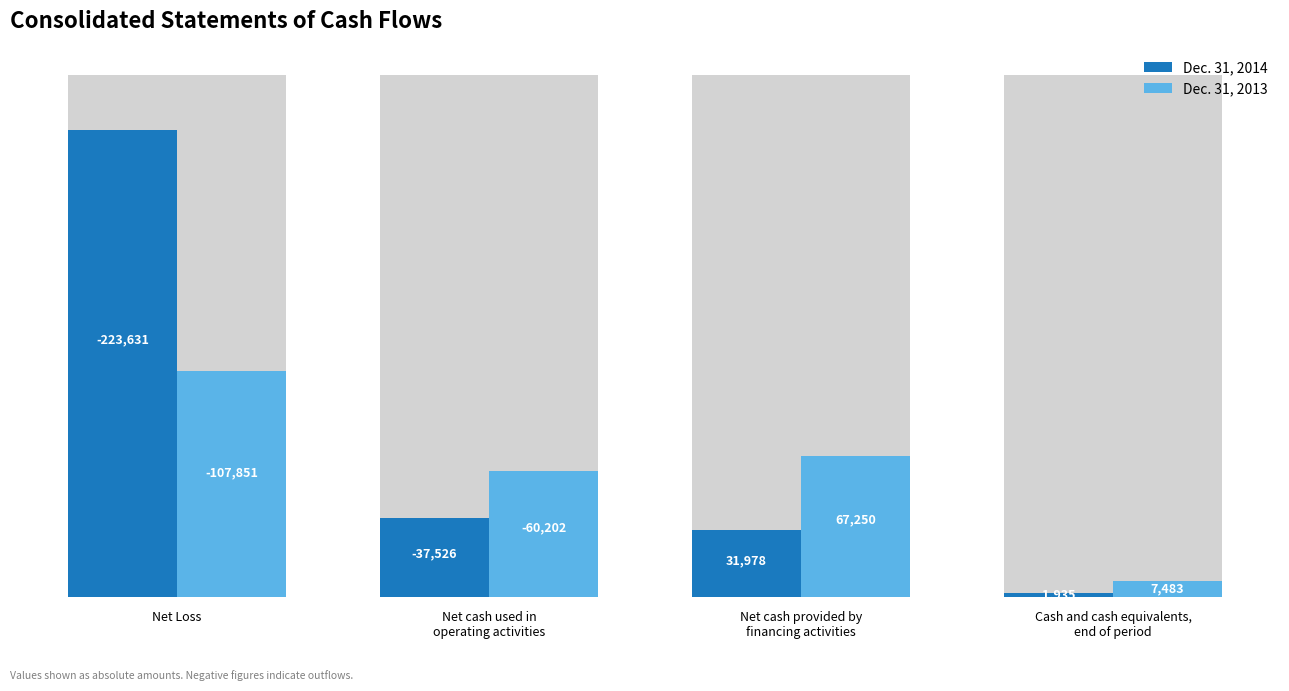

Rank the series by their average value, from lowest to highest.

Dec. 31, 2013, Dec. 31, 2014